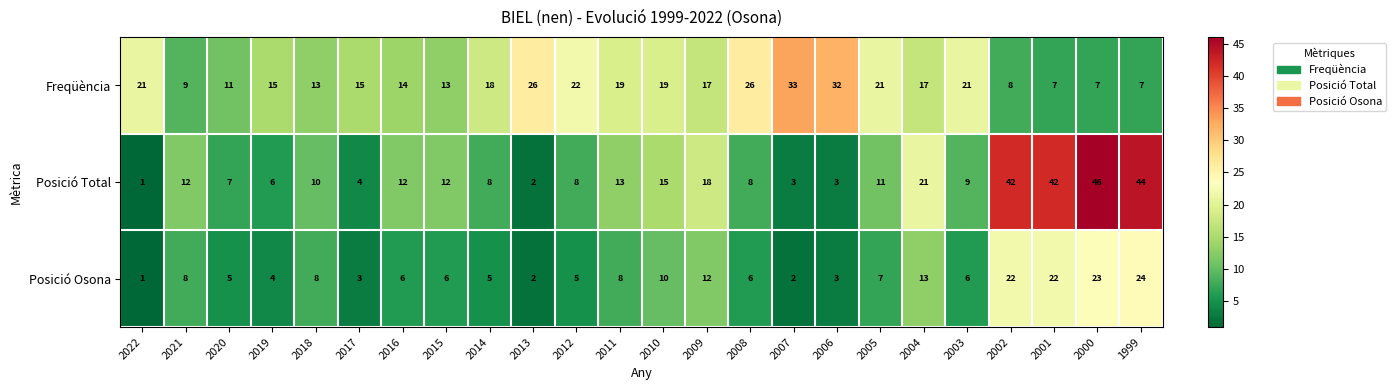

Which series has the largest total across all categories?

Freqüència